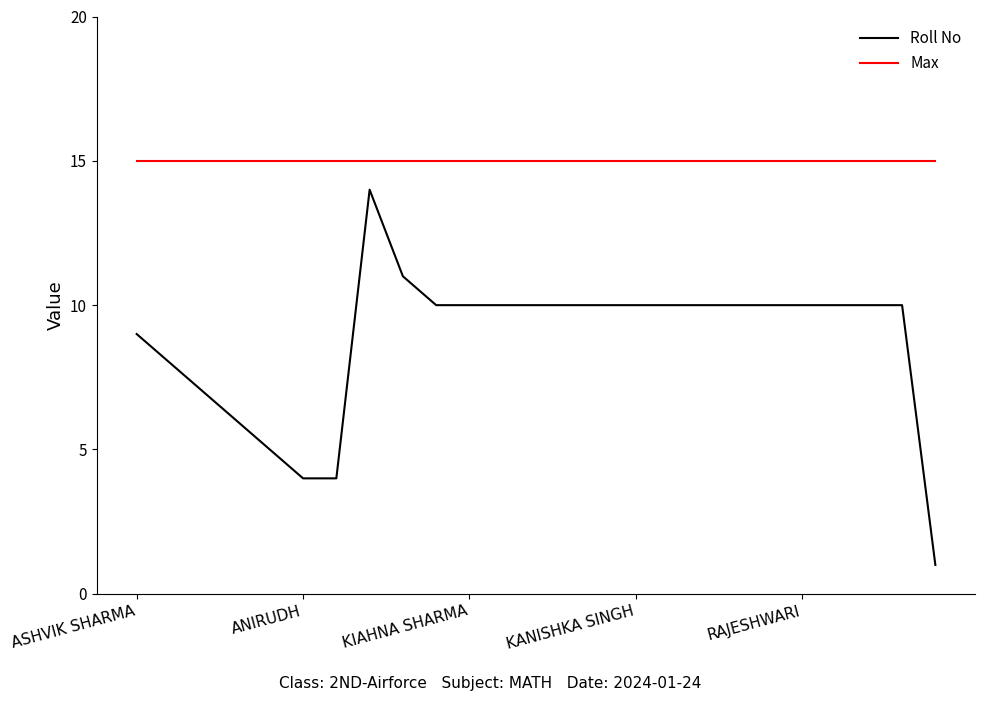

Does the chart display data point markers on the line(s)?

No